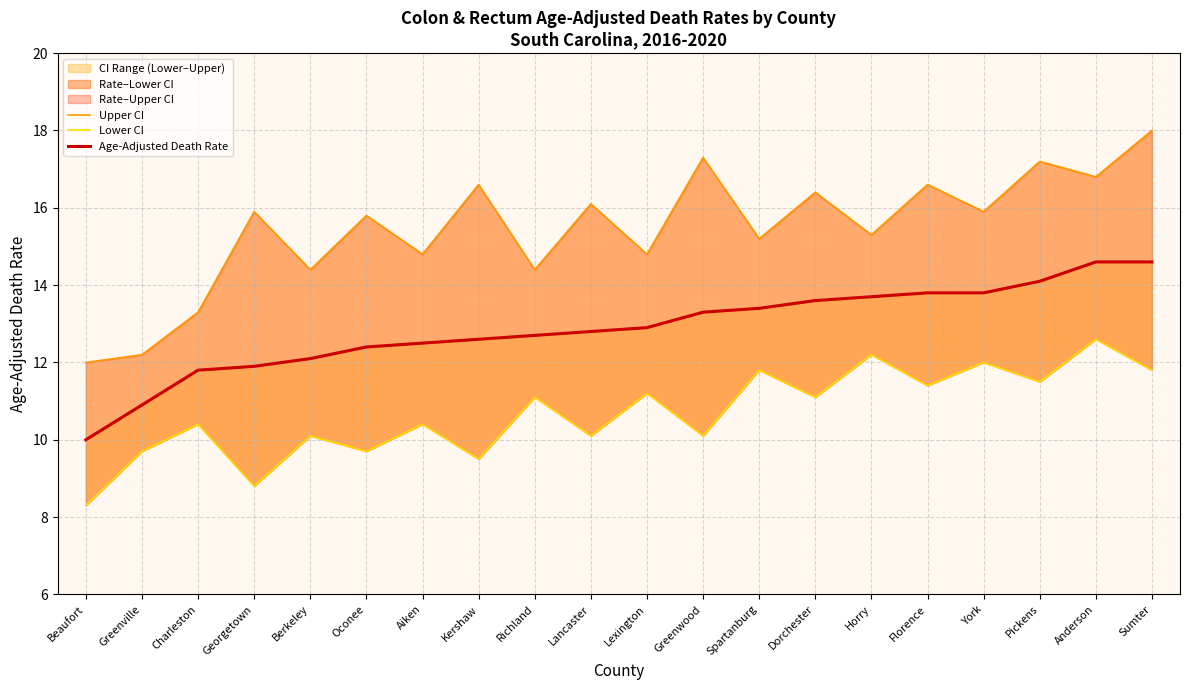

Where is Lower CI nearest to the value 10?

Berkeley